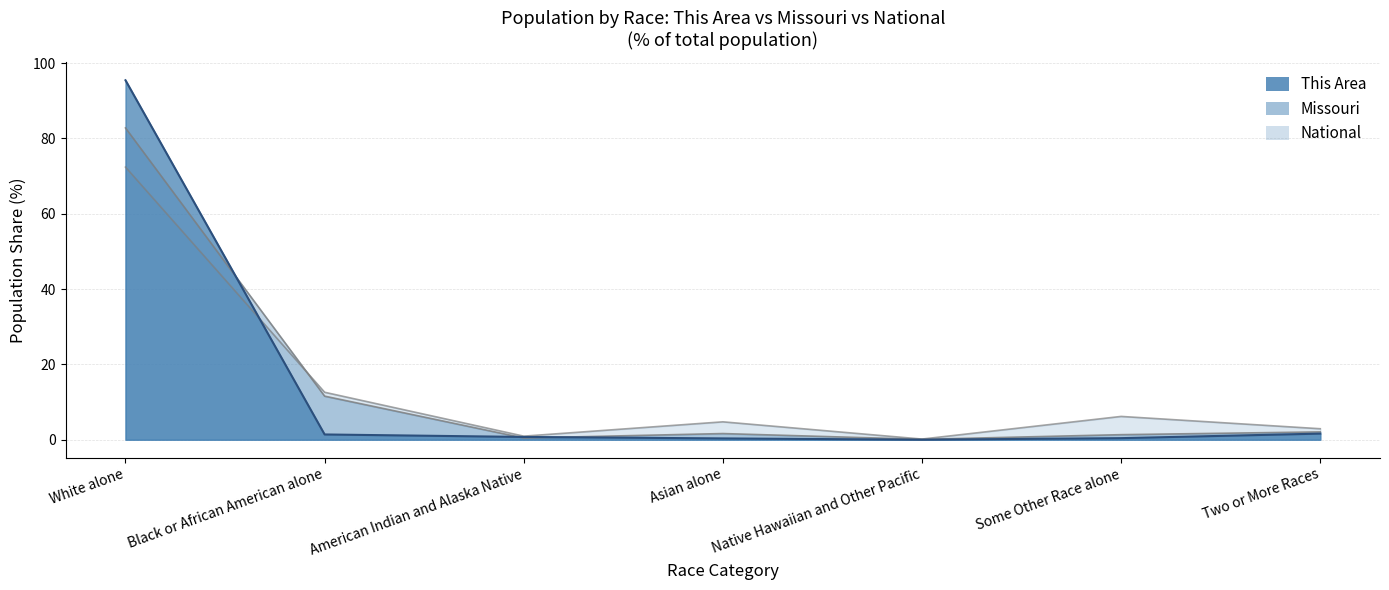

What is the highest value of the Missouri series?

82.8